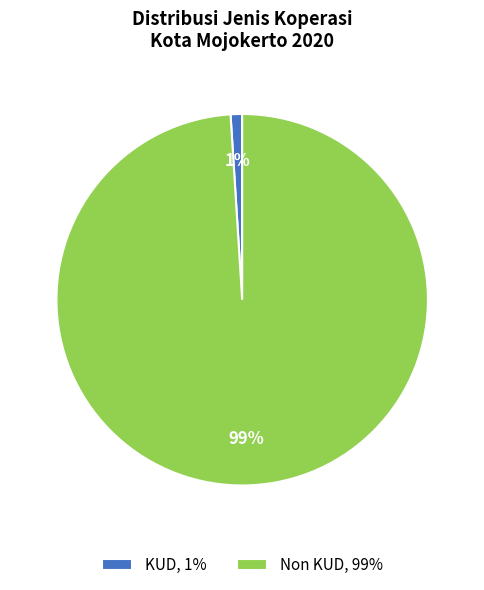

What percentage is the KUD slice, to the nearest percent?

1%